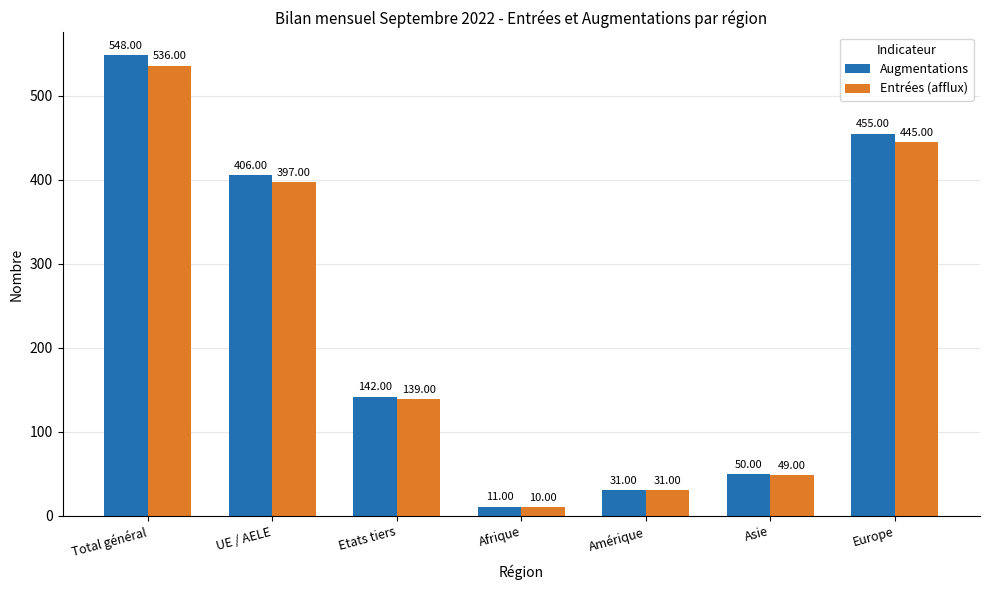

What is the minimum value for Augmentations?

11